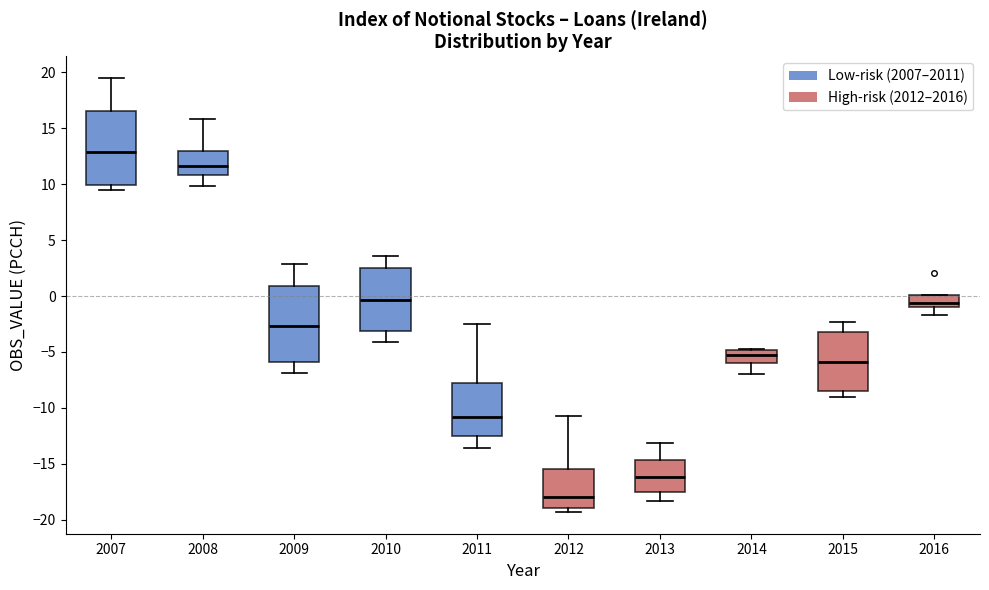

Reading left to right, transcribe this box plot: for each box, give where its median line is, the range the box spans, and where its two whiskers end, as read against the y-axis. The values are not printed on the chart, so give them approximately, as read against the axis.

2007: median 13.0, box 10.0 to 16.5, whiskers 9.5 to 19.5
2008: median 11.5, box 11.0 to 13.0, whiskers 10.0 to 16.0
2009: median -2.5, box -6.0 to 1.0, whiskers -7.0 to 3.0
2010: median -0.5, box -3.0 to 2.5, whiskers -4.0 to 3.5
2011: median -11.0, box -12.5 to -8.0, whiskers -13.5 to -2.5
2012: median -18.0, box -19.0 to -15.5, whiskers -19.5 to -10.5
2013: median -16.0, box -17.5 to -14.5, whiskers -18.5 to -13.0
2014: median -5.5, box -6.0 to -5.0, whiskers -7.0 to -4.5
2015: median -6.0, box -8.5 to -3.0, whiskers -9.0 to -2.5
2016: median -0.5, box -1.0 to 0.0, whiskers -1.5 to 0.0